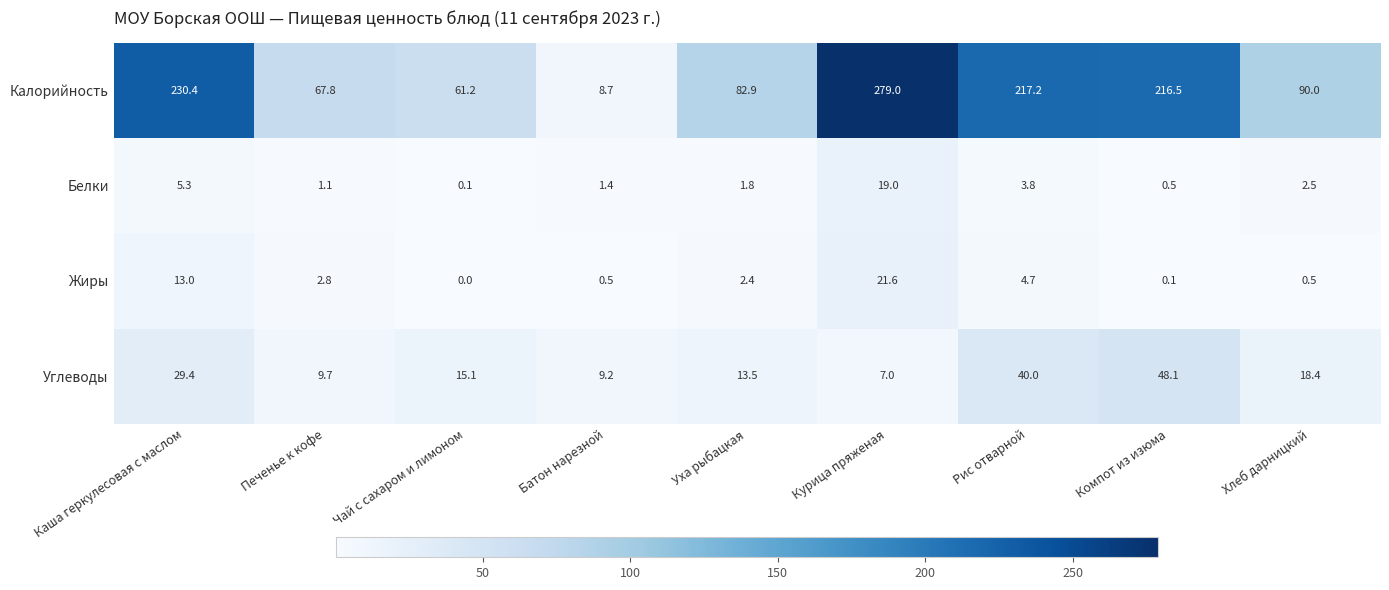

At which label is Белки closest to 9?

Каша геркулесовая с маслом